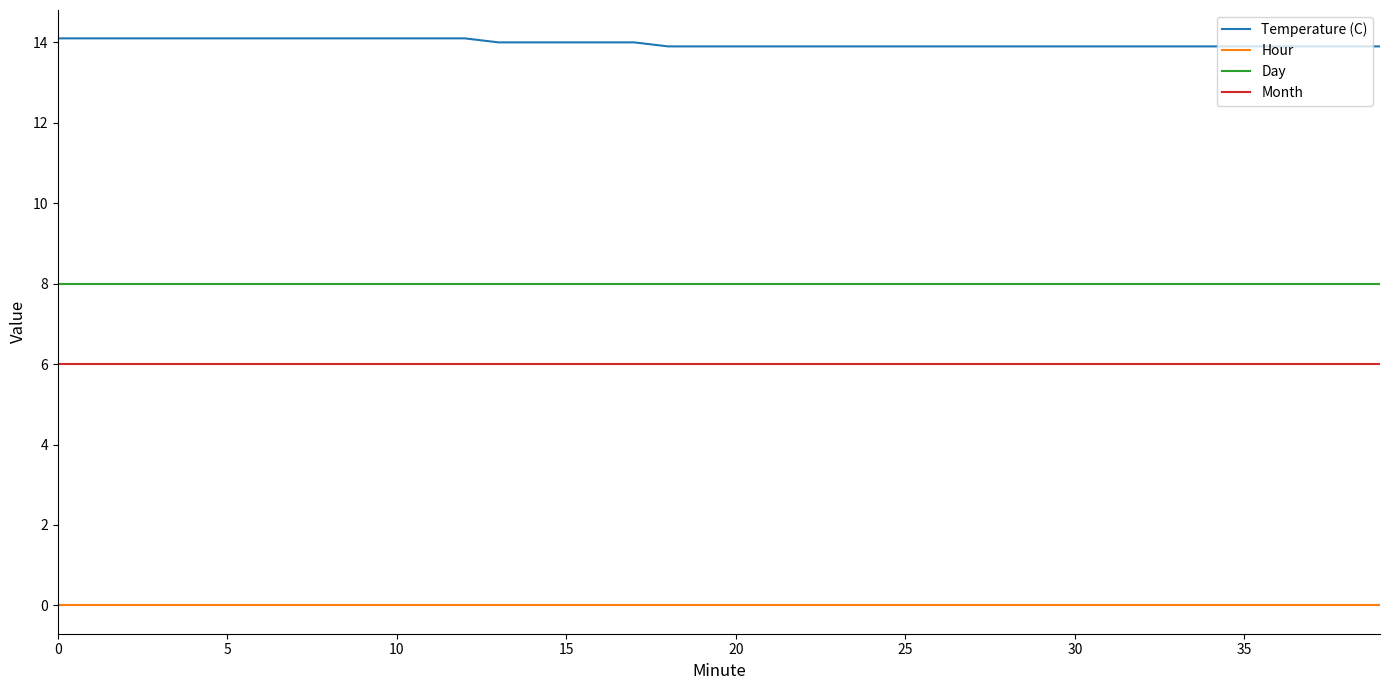

True or false: Month and Day intersect in this chart.

False